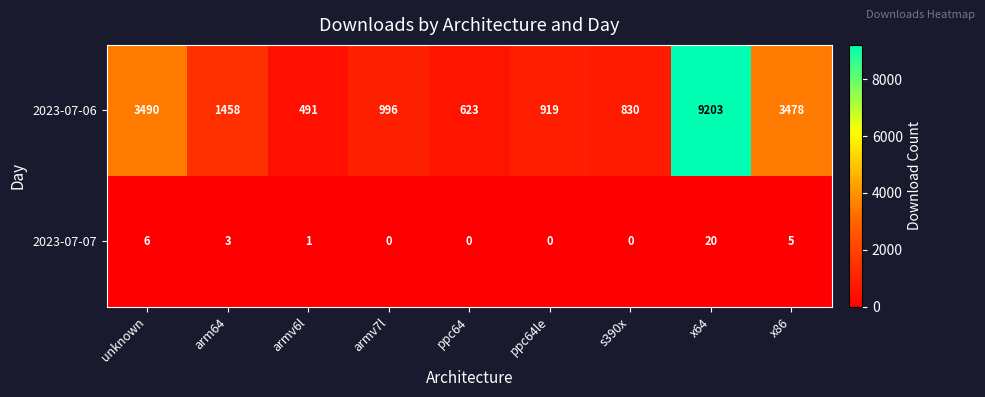

At which label does 2023-07-07 first exceed 1?

unknown